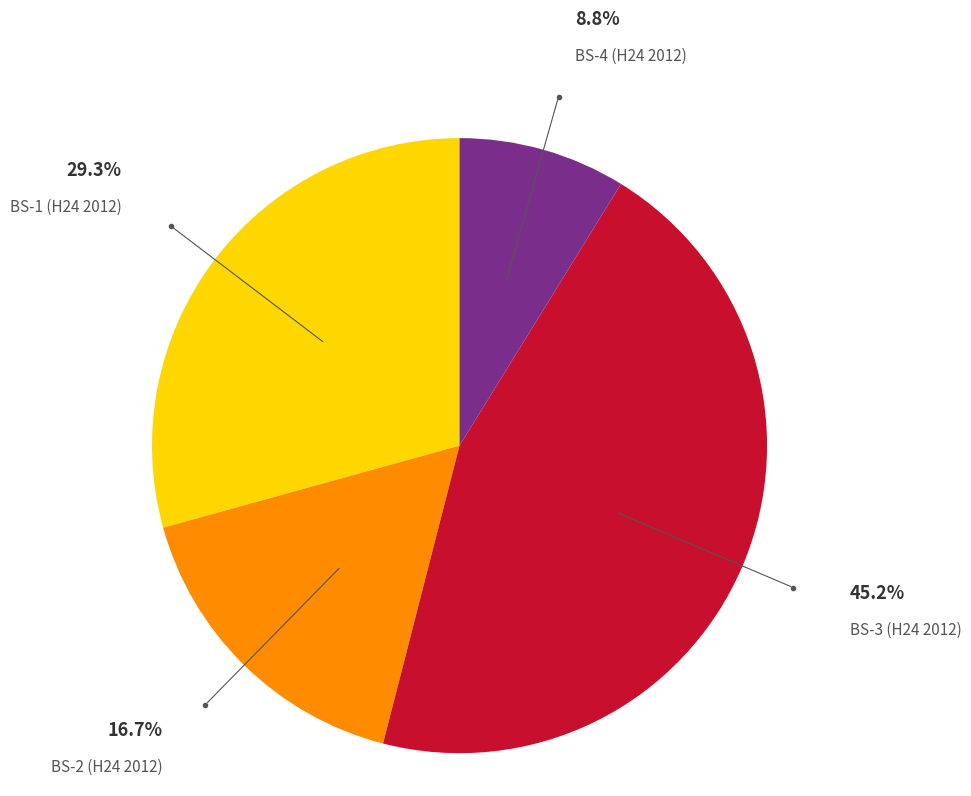

Does any single category account for the majority?

No